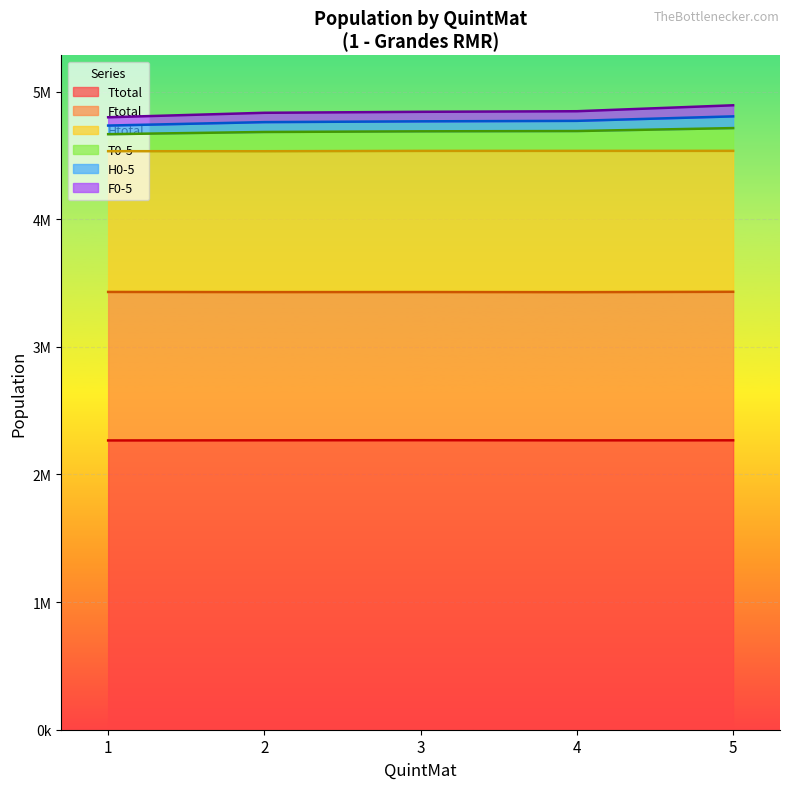

How many data points in H0-5 are above 4767200?

2